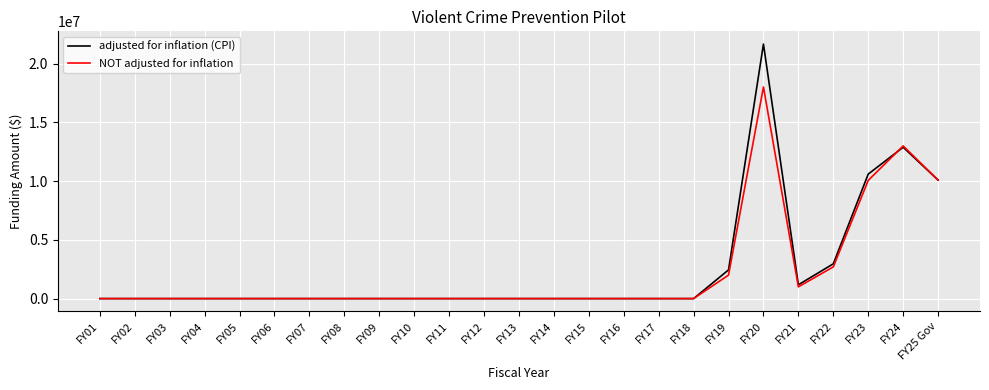

Which series has the largest range (max minus min)?

adjusted for inflation (CPI)